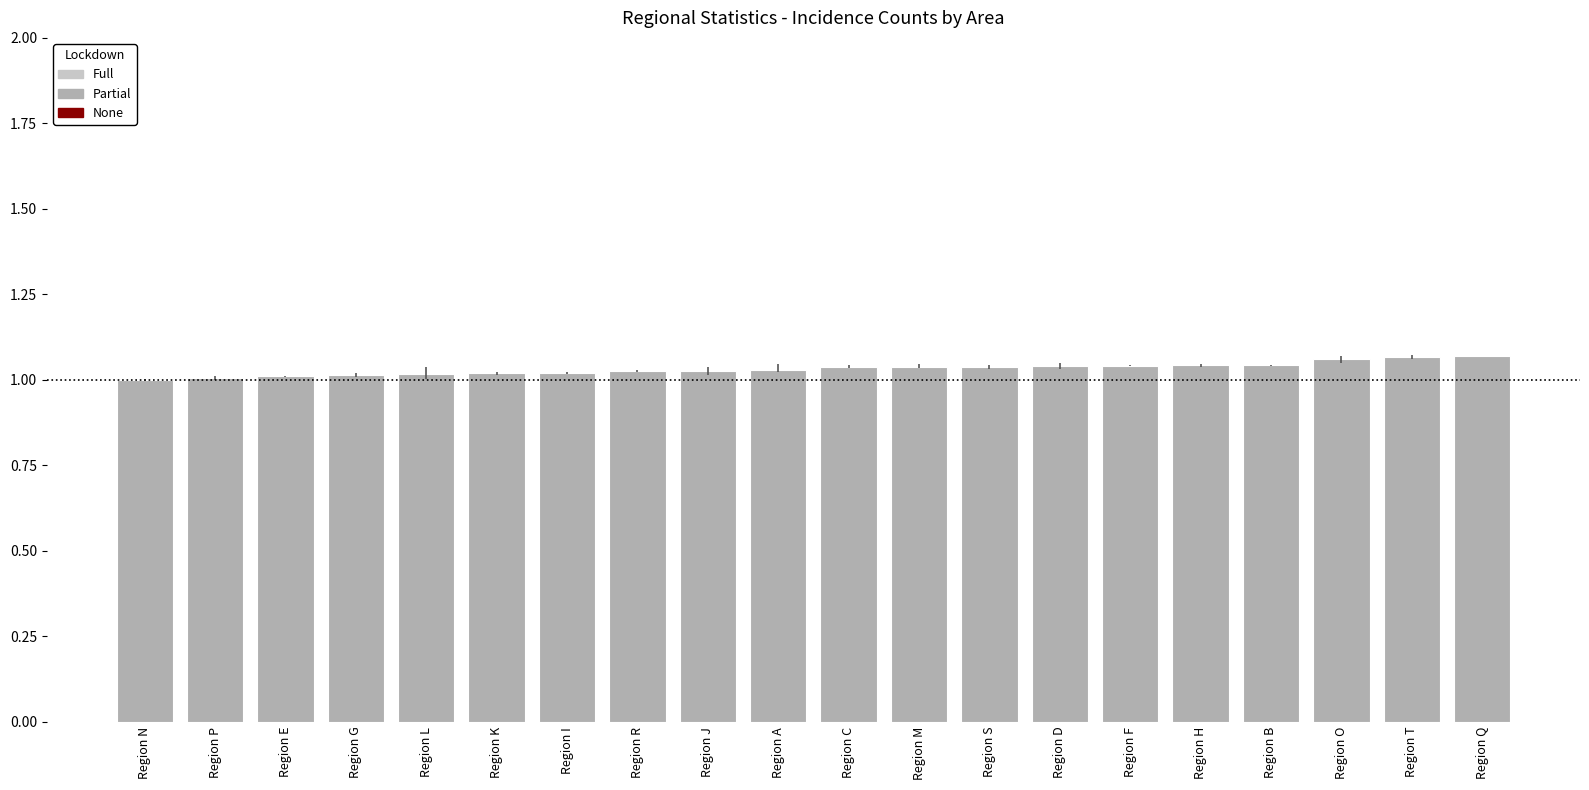

What is the label of the 16th bar from the left?

Region H